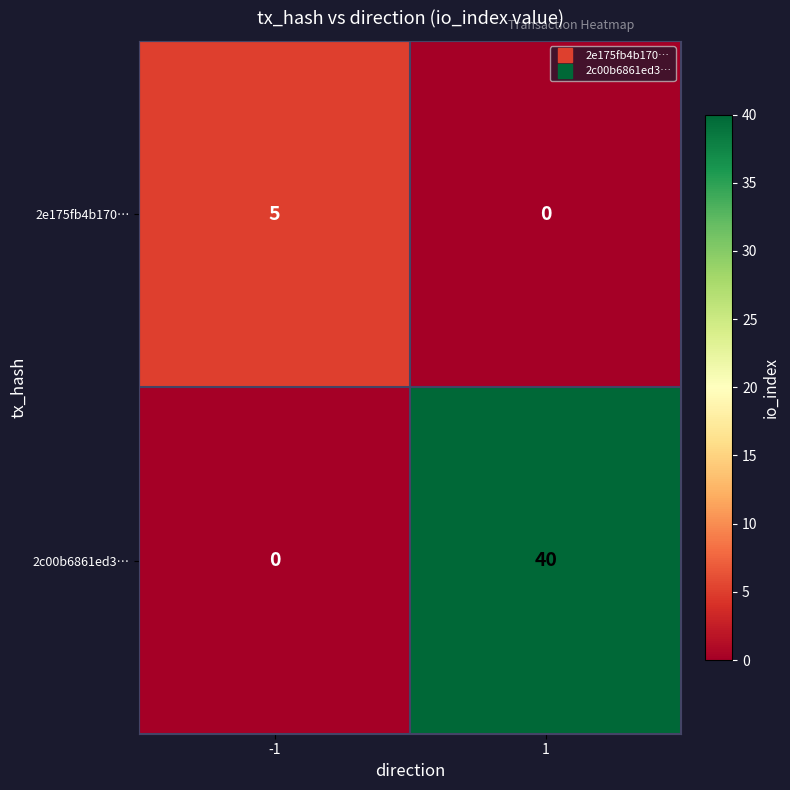

Rank the series at 1 from highest to lowest value.

2c00b6861ed3…, 2e175fb4b170…